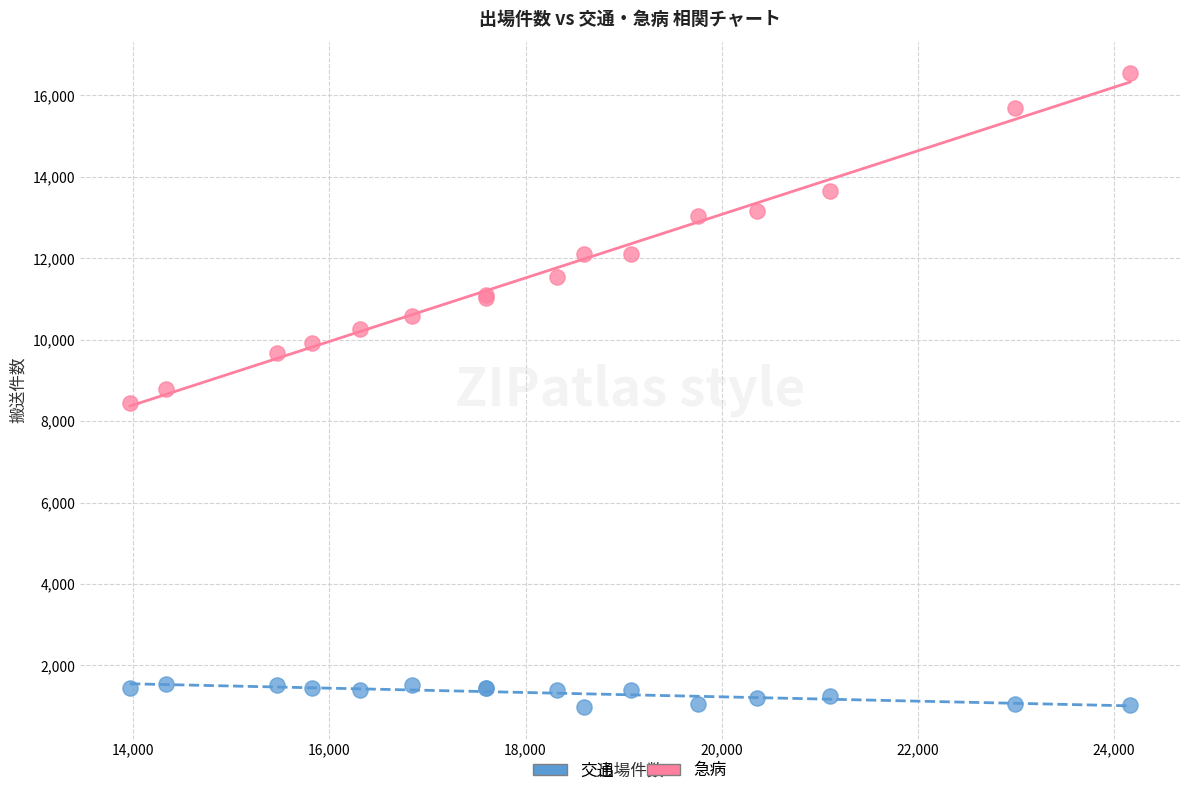

Which series contains the lowest Y value?

交通